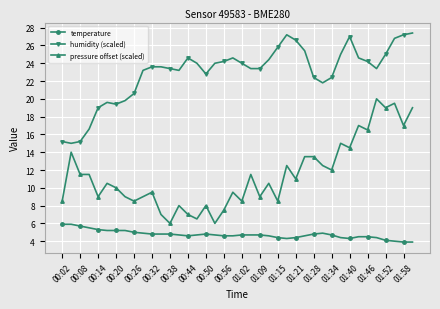

What is the minimum value for pressure offset (scaled)?

6.0